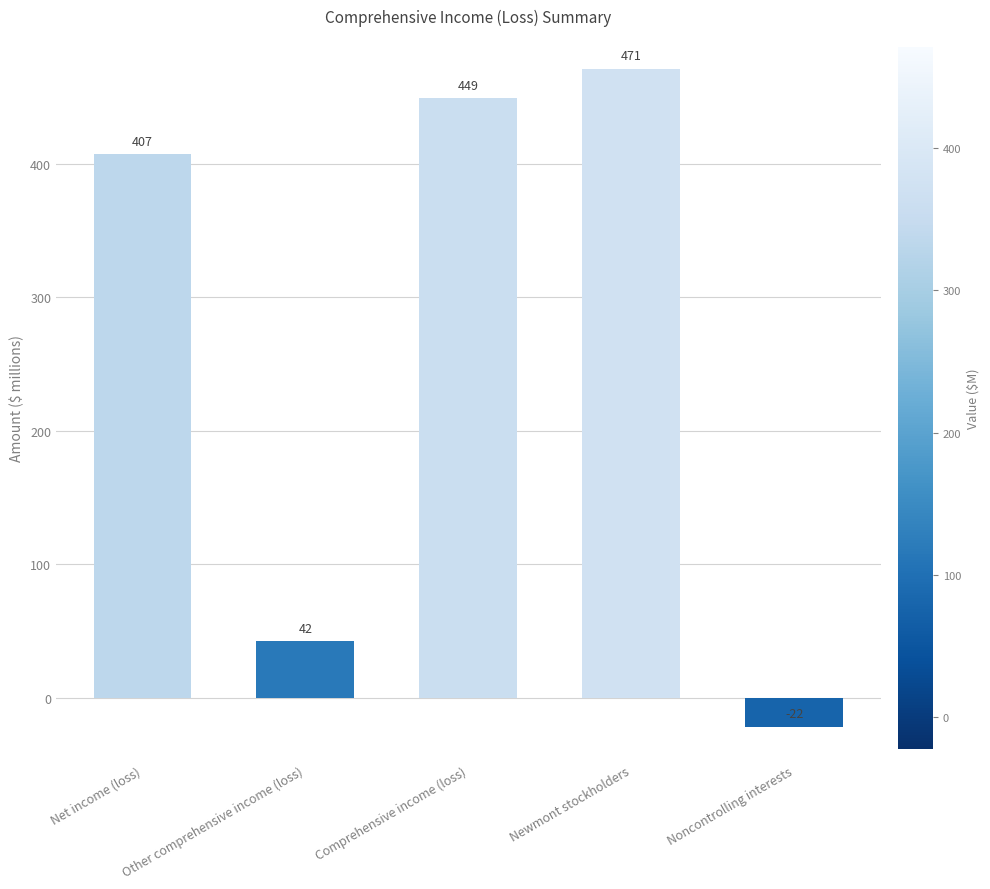

At which label is the value closest to 224?

Other comprehensive income (loss)